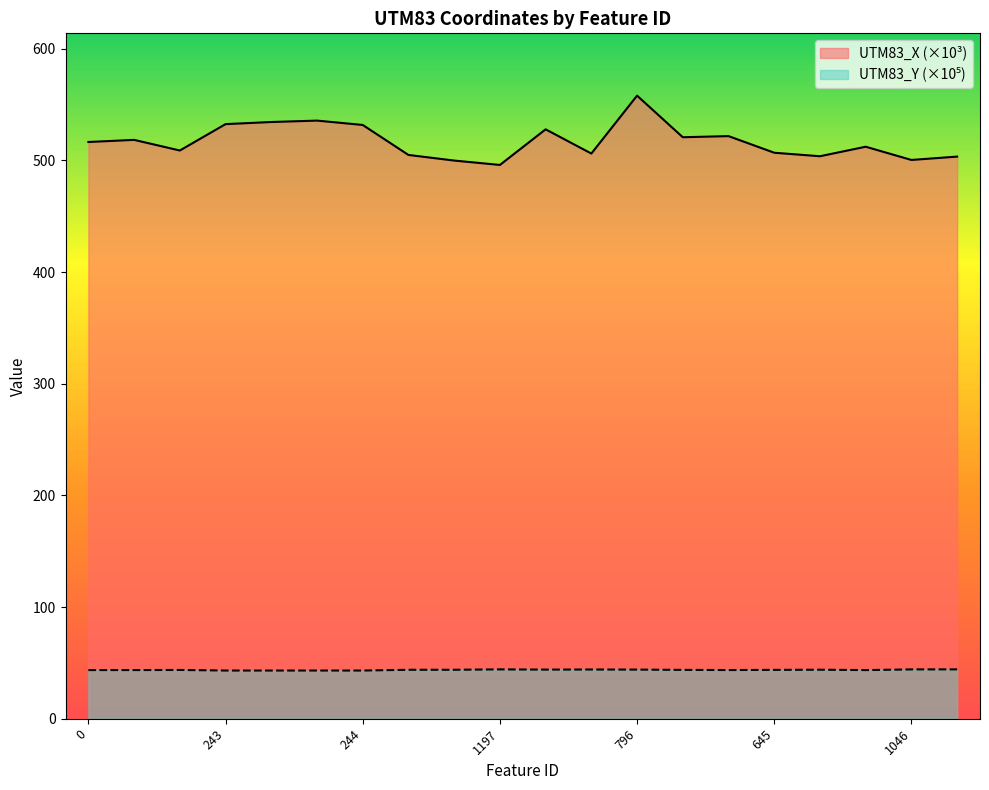

What is the average value of the UTM83_Y series?

43.7